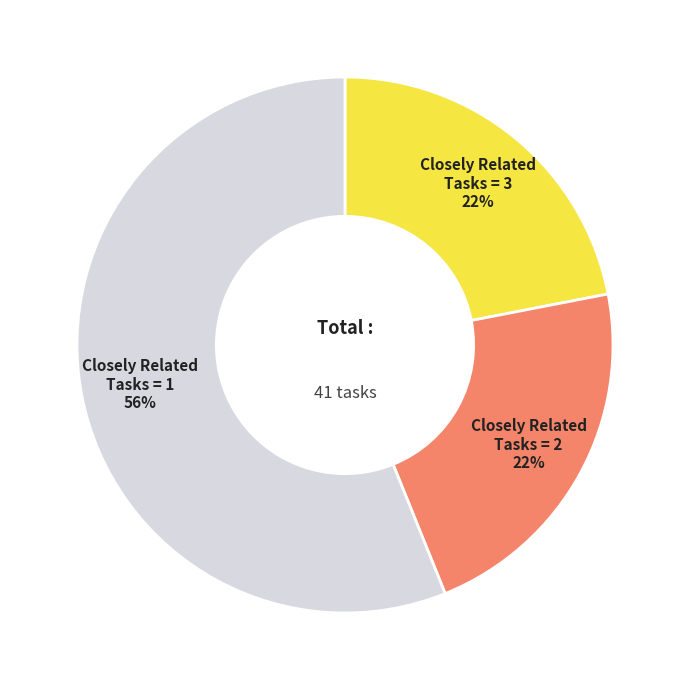

To the nearest percent, what is the difference between the largest and smallest slice percentages?

34%